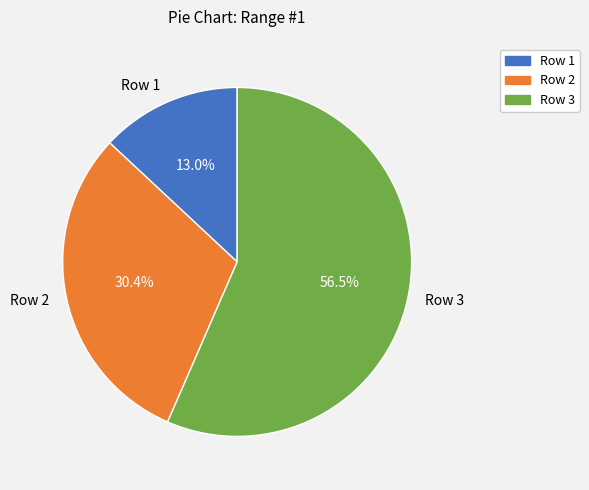

Which slice is the smallest?

Row 1